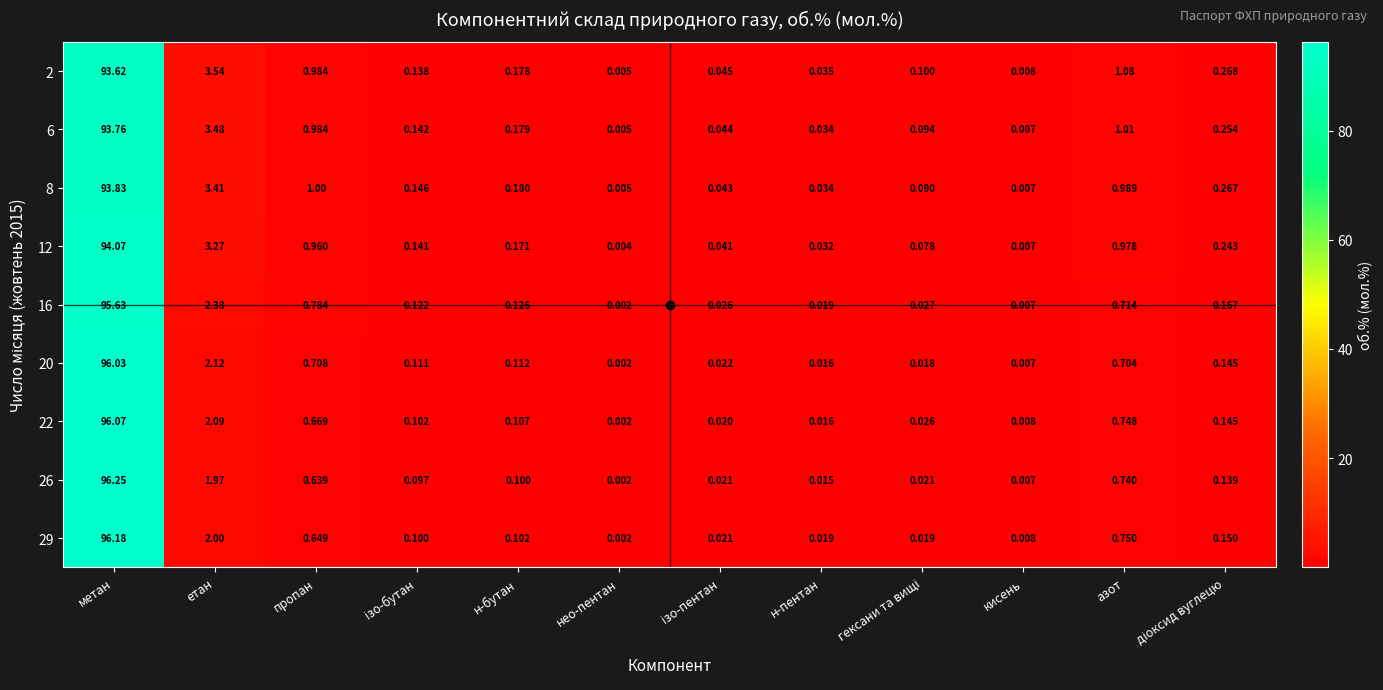

What is the total value across all series at етан?

24.3